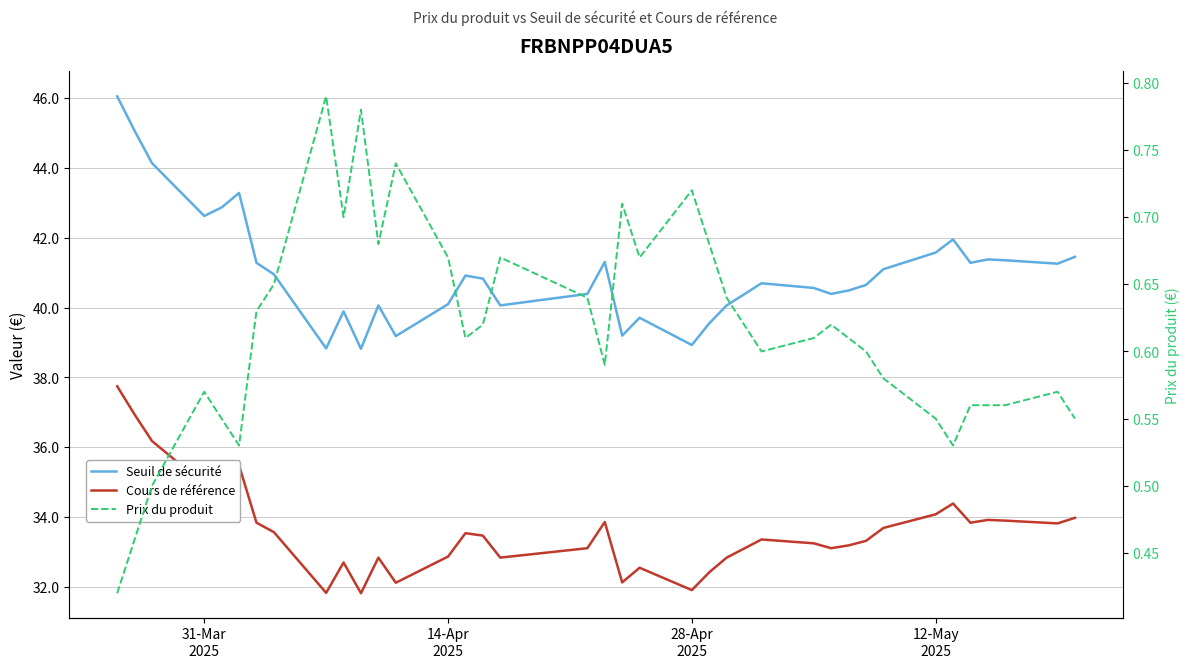

Which label corresponds to the largest value in the chart?

31-Mar
2025